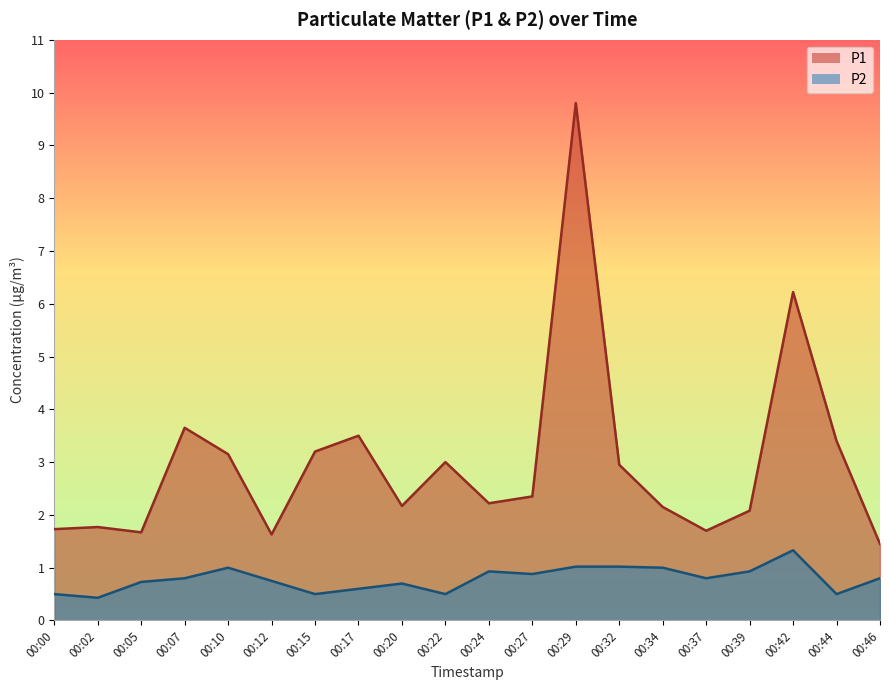

What is the total value across all series at 00:15?

3.7